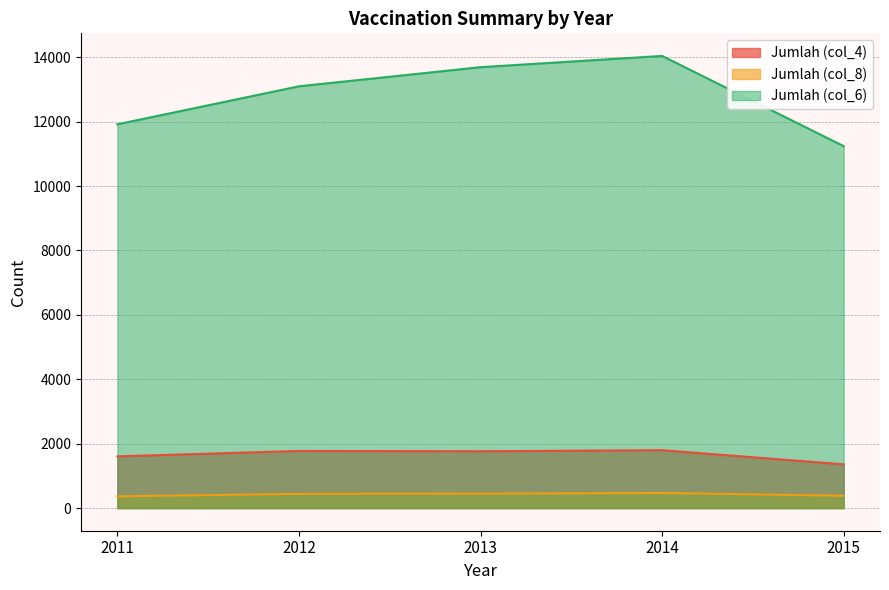

Does the chart have visible grid lines?

Yes